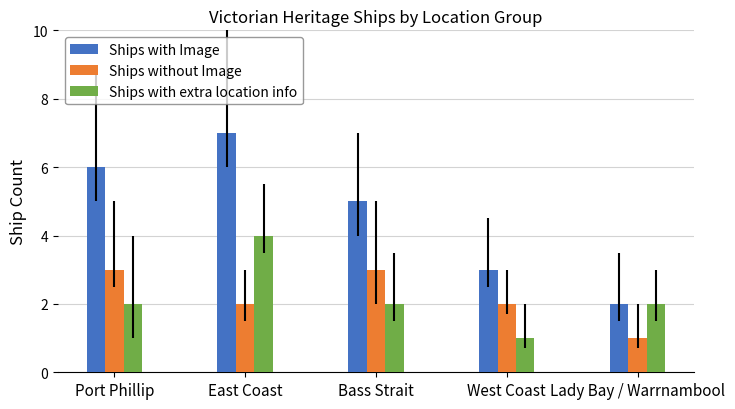

What is the average value of the Ships with Image series?

5